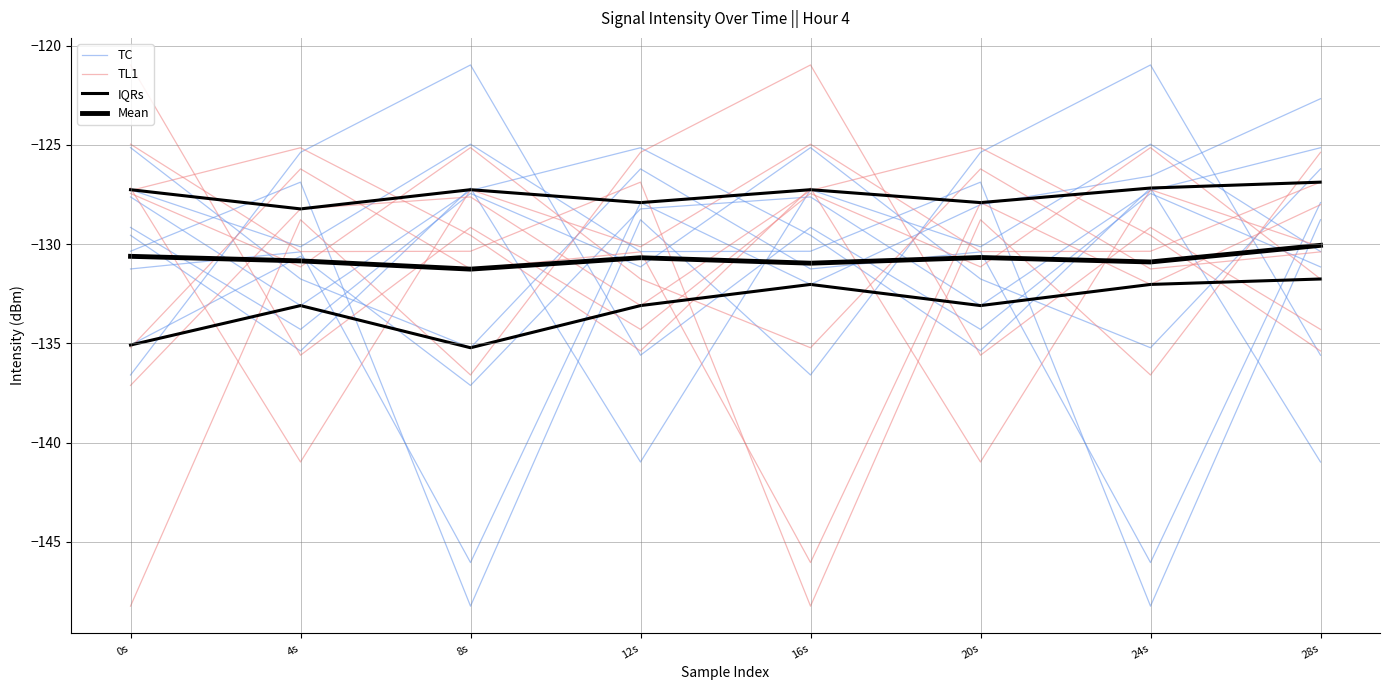

Reading left to right, transcribe all the data shown in this chart.

TC: 0s=-135.1	4s=-130.6	8s=-137.1	12s=-128.2	16s=-127.6	20s=-133.1	24s=-127.3	28s=-125.1
TL1: 0s=-137.1	4s=-128.2	8s=-127.6	12s=-133.1	16s=-127.3	20s=-125.1	24s=-129.6	28s=-135.4
IQRs: 0s=-135.1	4s=-133.1	8s=-135.2	12s=-133.1	16s=-132.0	20s=-133.1	24s=-132.0	28s=-131.8
Mean: 0s=-130.6	4s=-130.8	8s=-131.3	12s=-130.7	16s=-131.0	20s=-130.7	24s=-130.9	28s=-130.1